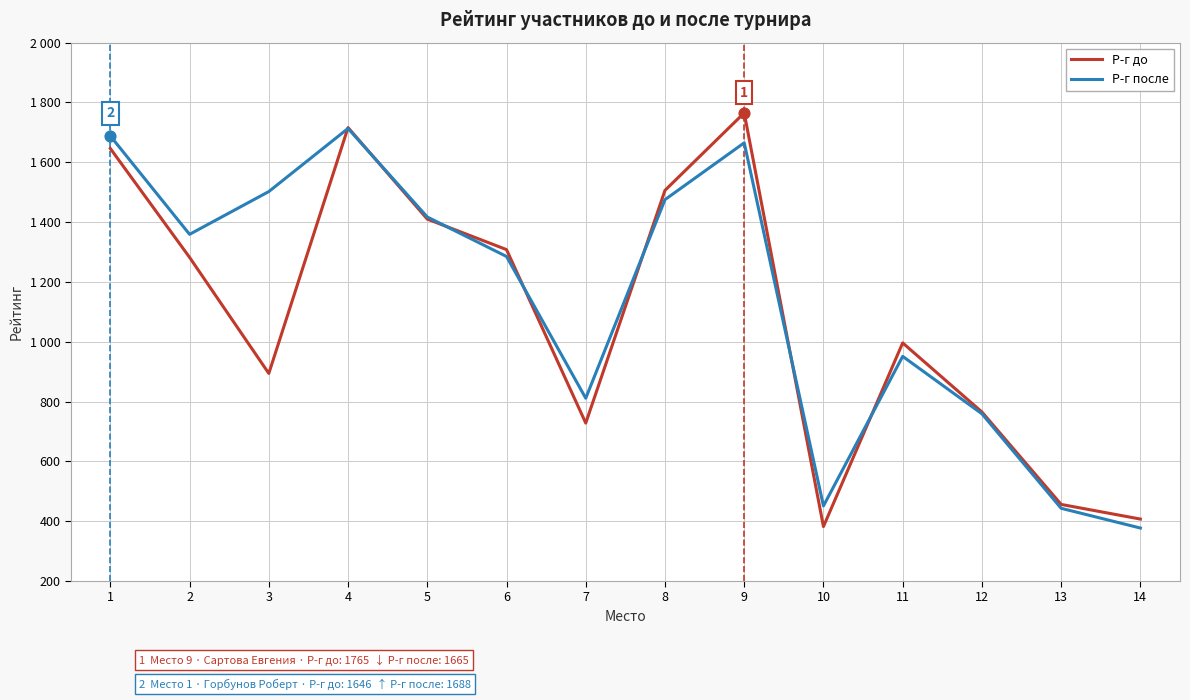

What are all the series names shown in the legend?

Р-г до, Р-г после